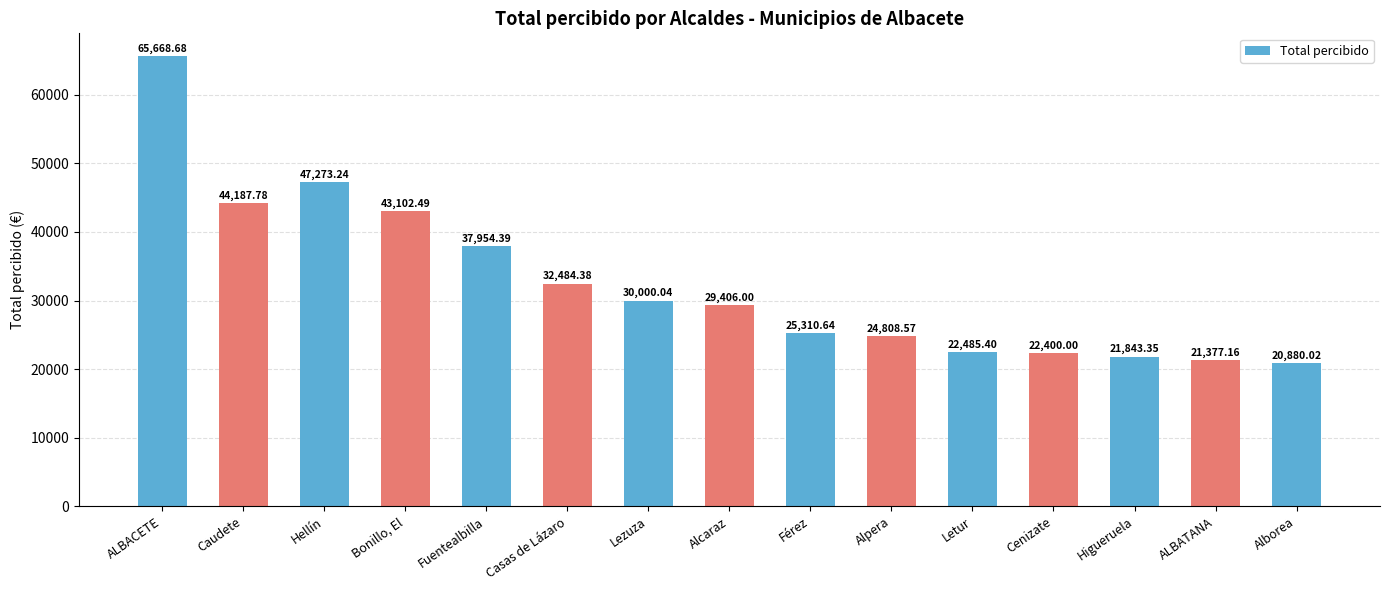

True or false: the data shows 33755.4 at Cenizate.

False